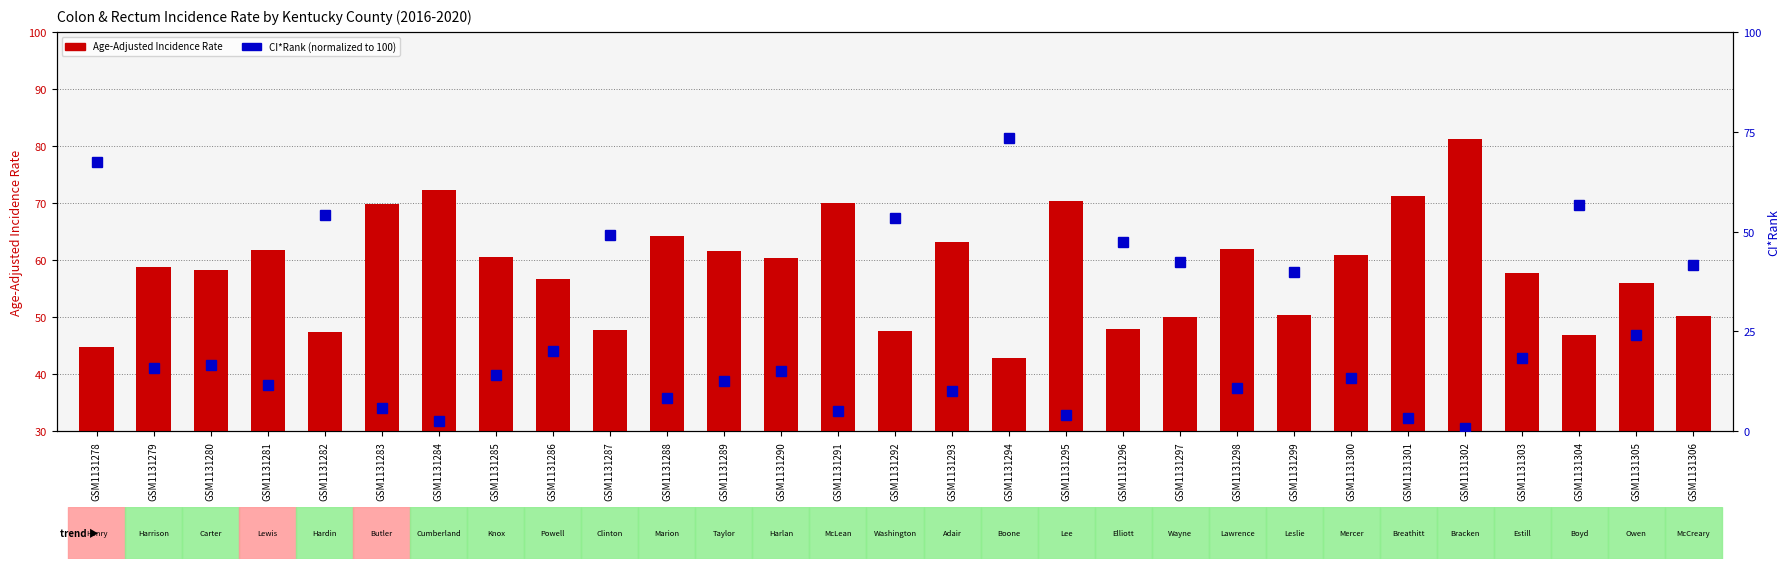

What is the minimum value shown in the chart?

0.8